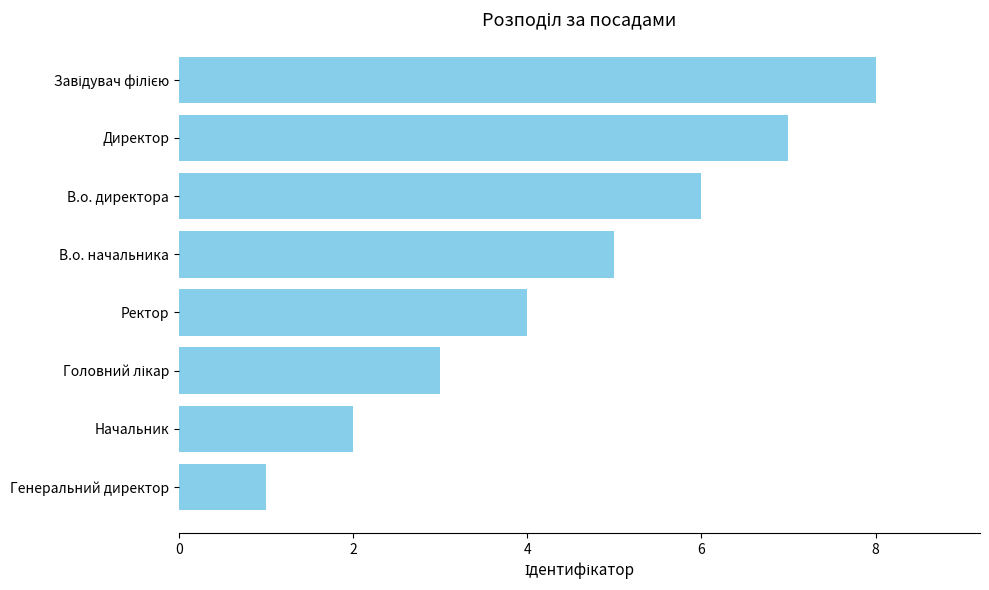

What is the minimum value shown in the chart?

1